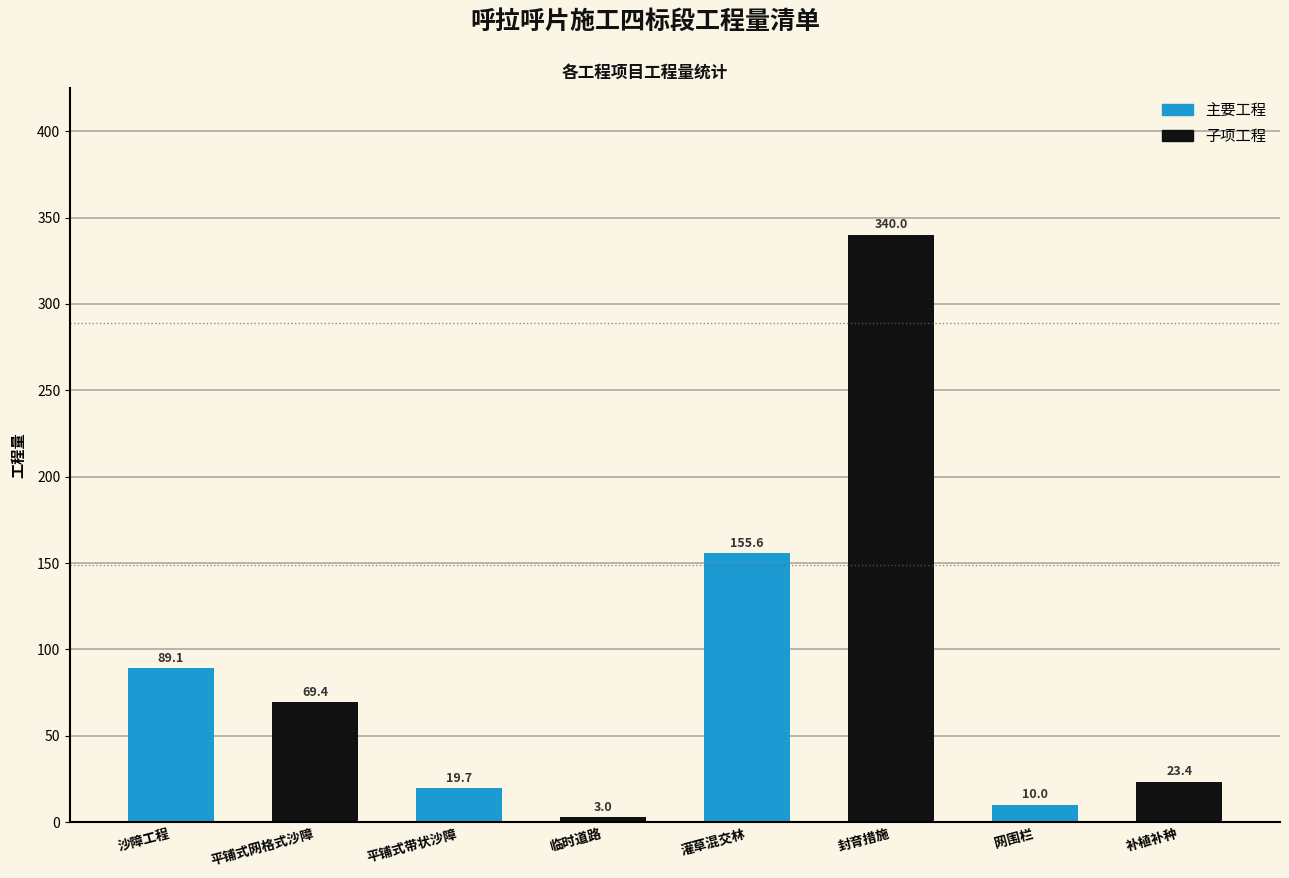

Rank the categories by value from highest to lowest.

封育措施, 灌草混交林, 沙障工程, 平铺式网格式沙障, 补植补种, 平铺式带状沙障, 网围栏, 临时道路